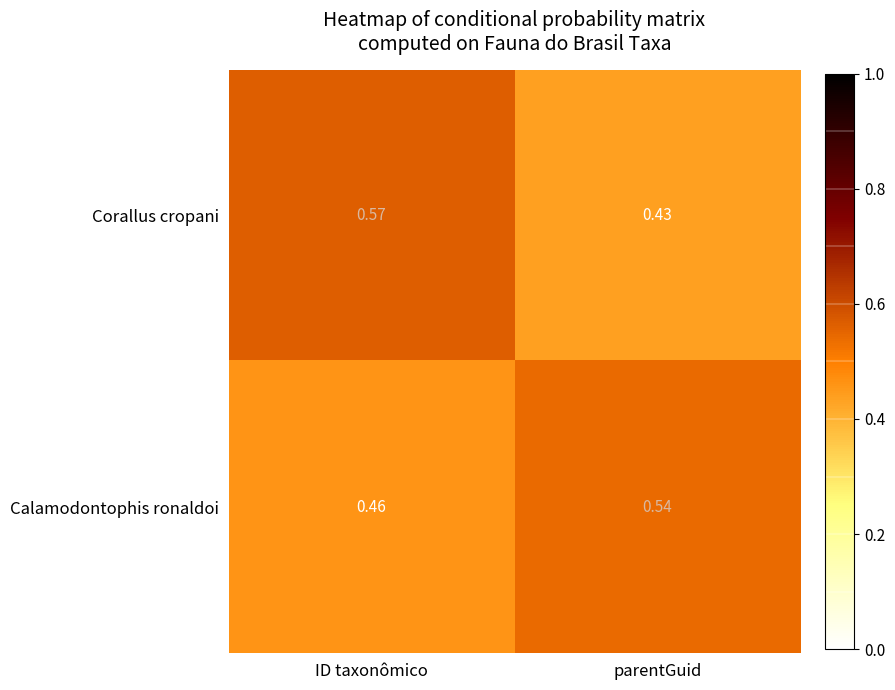

At which category does the chart reach its peak across all series?

ID taxonômico